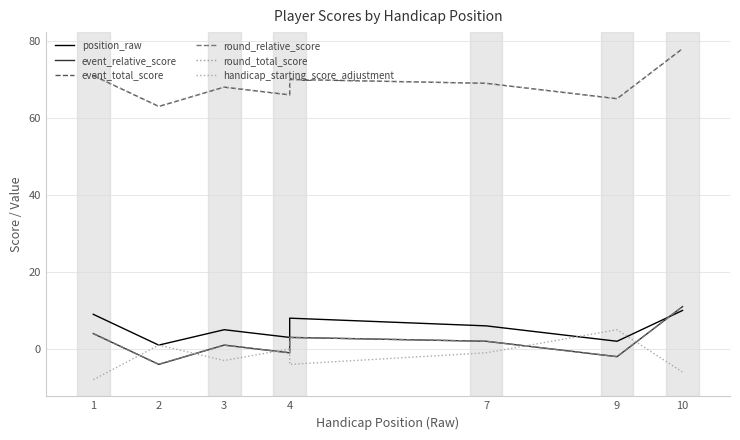

How many lines are shown in the chart?

6